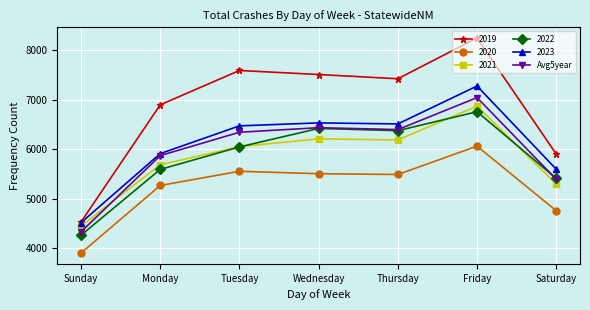

Does the chart display data point markers on the line(s)?

Yes